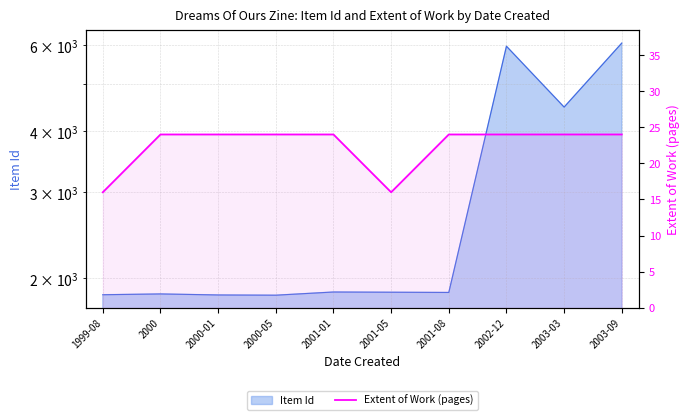

Reading right to left, what are all the values shown in this chart?

2003-09=24	2003-03=24	2002-12=24	2001-08=24	2001-05=16	2001-01=24	2000-05=24	2000-01=24	2000=24	1999-08=16